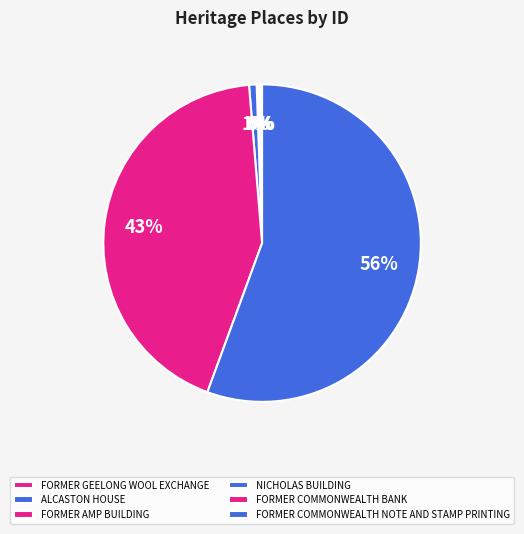

To the nearest percent, what is the average slice percentage?

17%